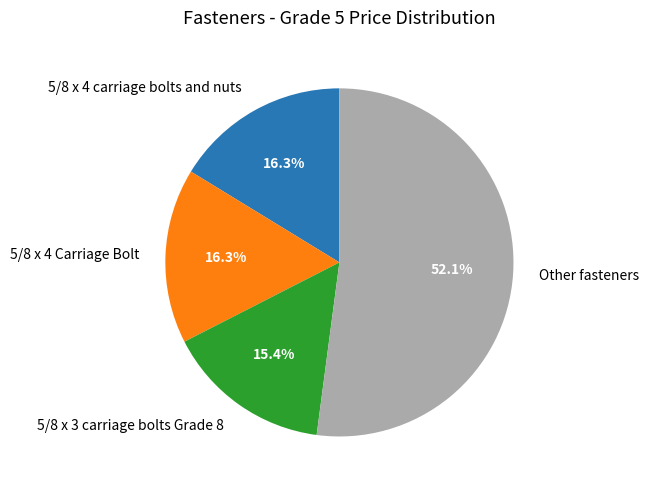

Which slice is the smallest?

5/8 x 3 carriage bolts Grade 8